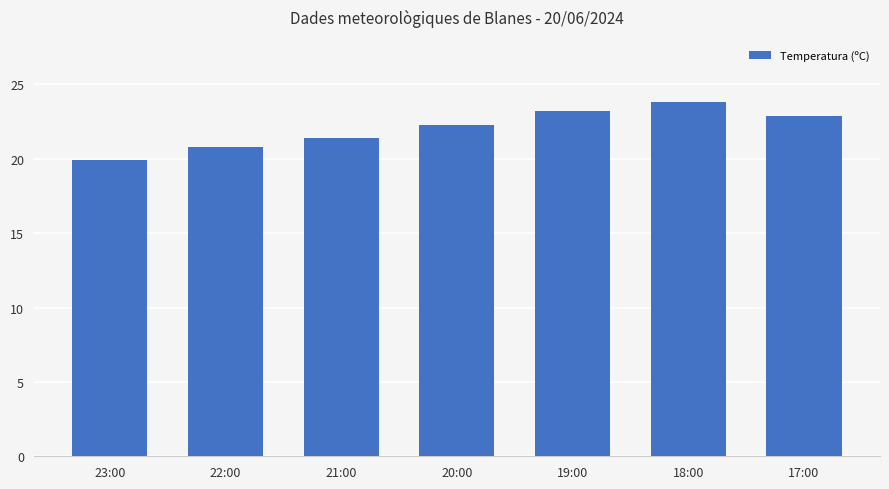

What is the value of the 3rd bar from the left?

21.4